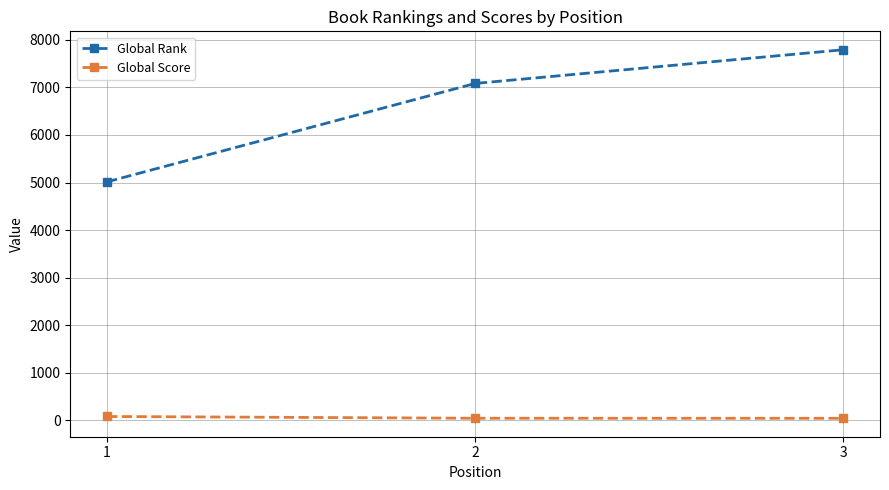

What is the sum of all Global Rank values?

19889